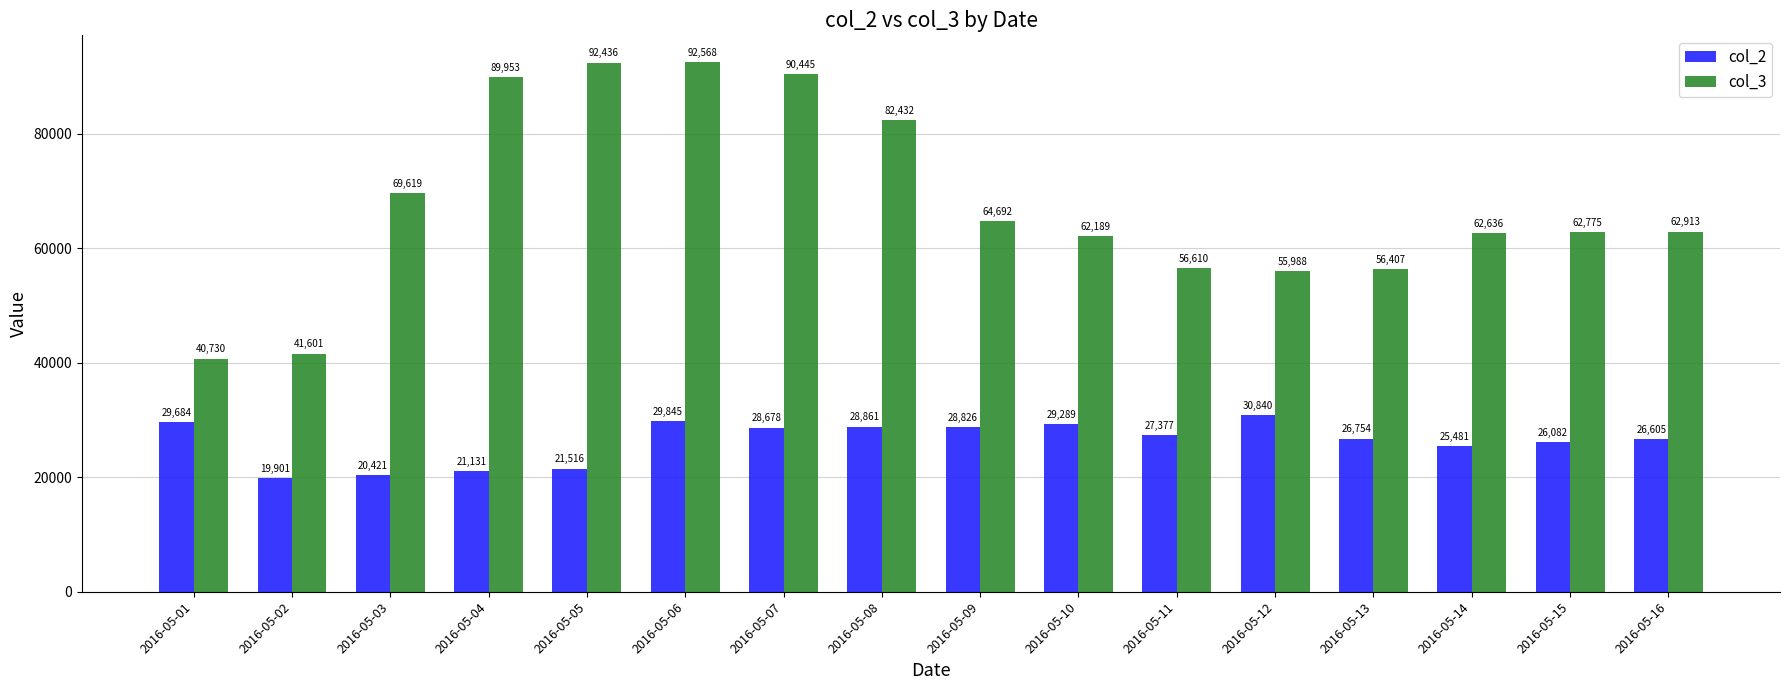

Reading left to right, extract all data points from this chart.

col_2: 29684	19901	20421	21131	21516	29845	28678	28861	28826	29289	27377	30840	26754	25481	26082	26605
col_3: 40730	41601	69619	89953	92436	92568	90445	82432	64692	62189	56610	55988	56407	62636	62775	62913